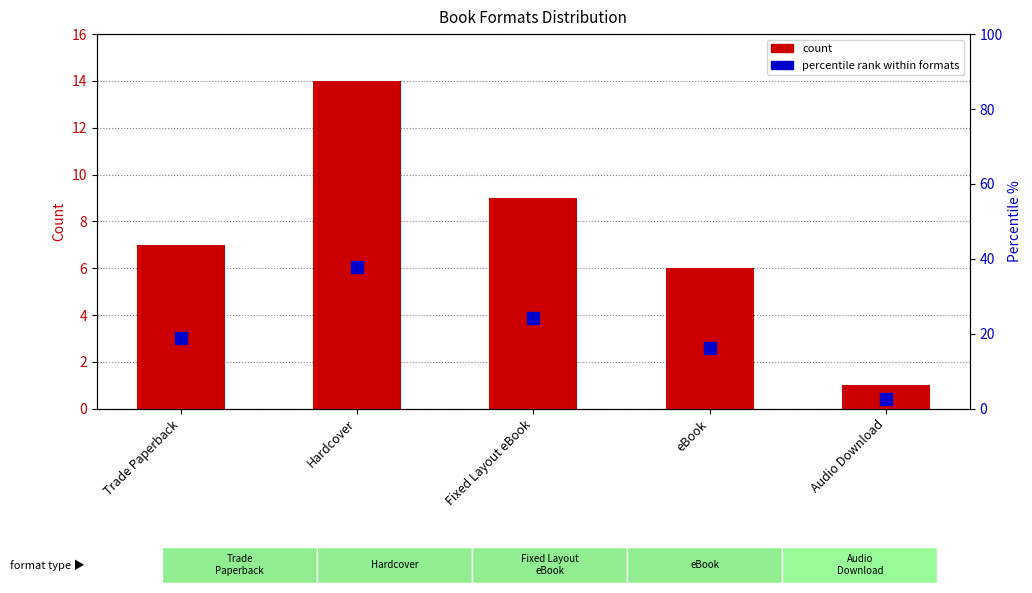

At which label does count first exceed 7?

Hardcover